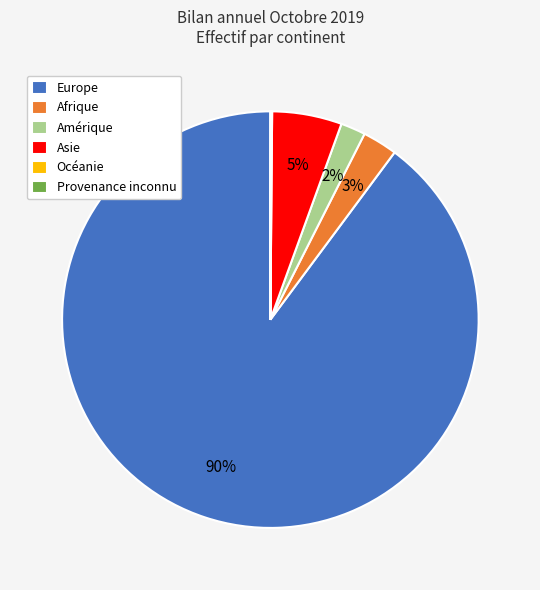

To the nearest percent, what portion does Afrique represent?

3%